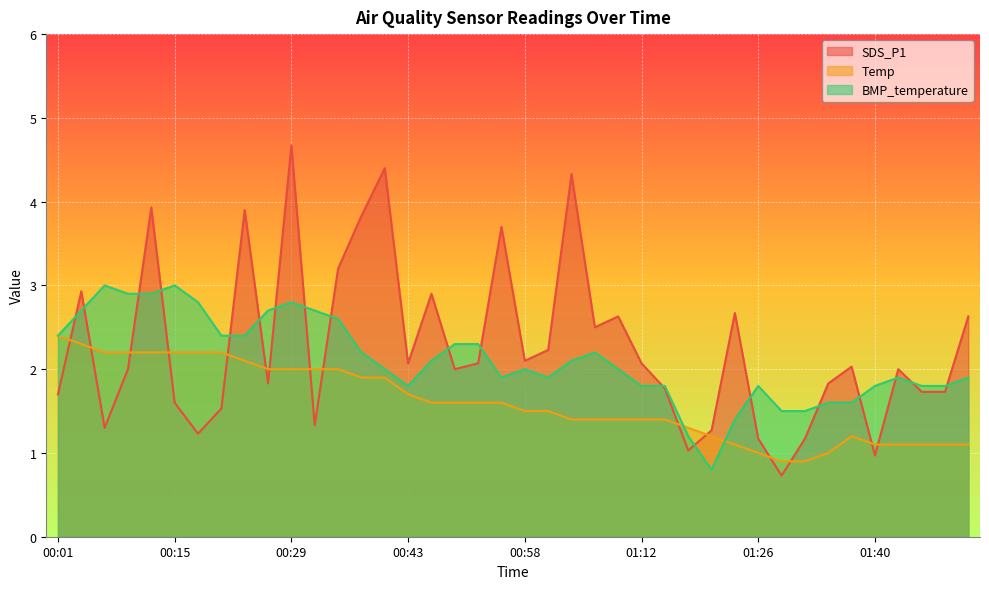

How many values in the BMP_temperature series exceed 2?

19